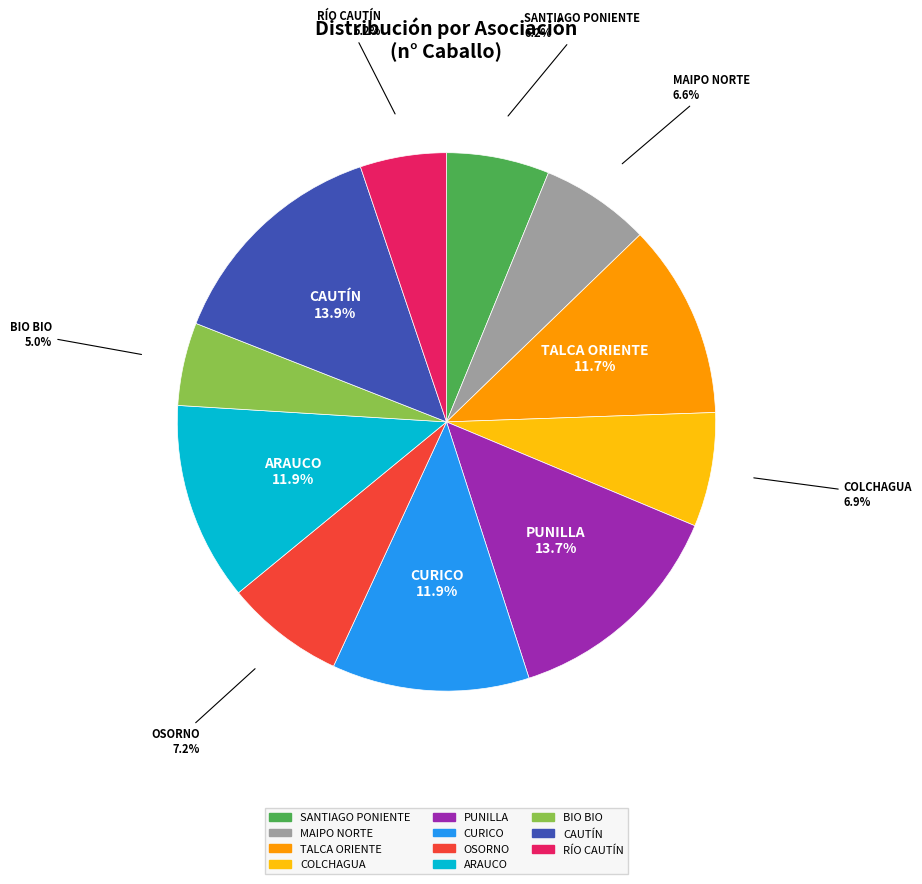

What portion of the pie excludes OSORNO?

92.8%